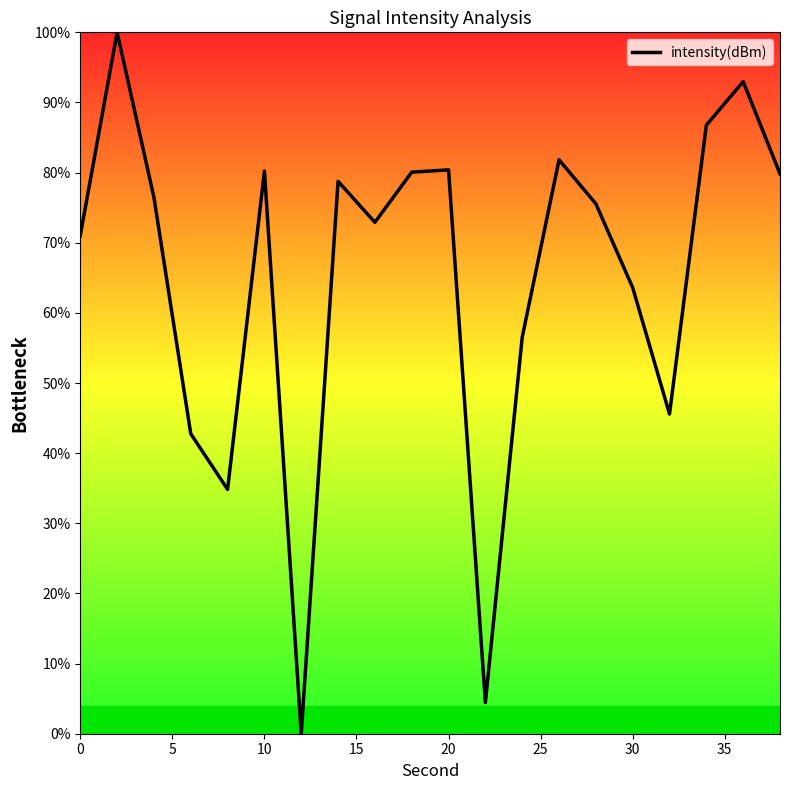

What is the average value?

65.2